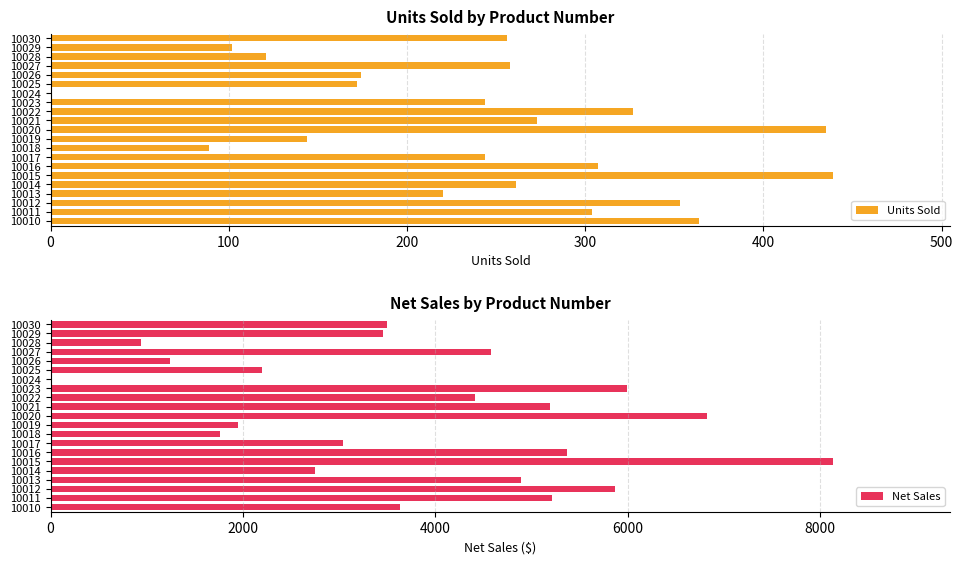

What is the greatest value displayed?

8134.1